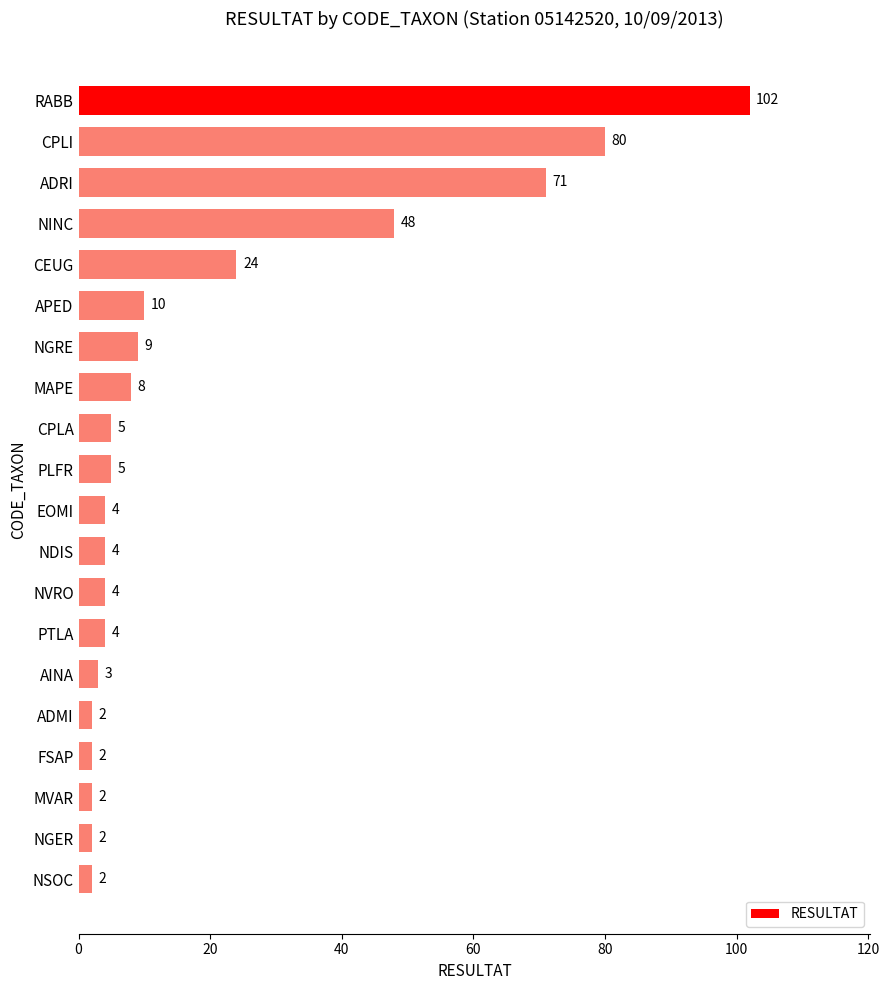

What is the greatest value displayed?

102